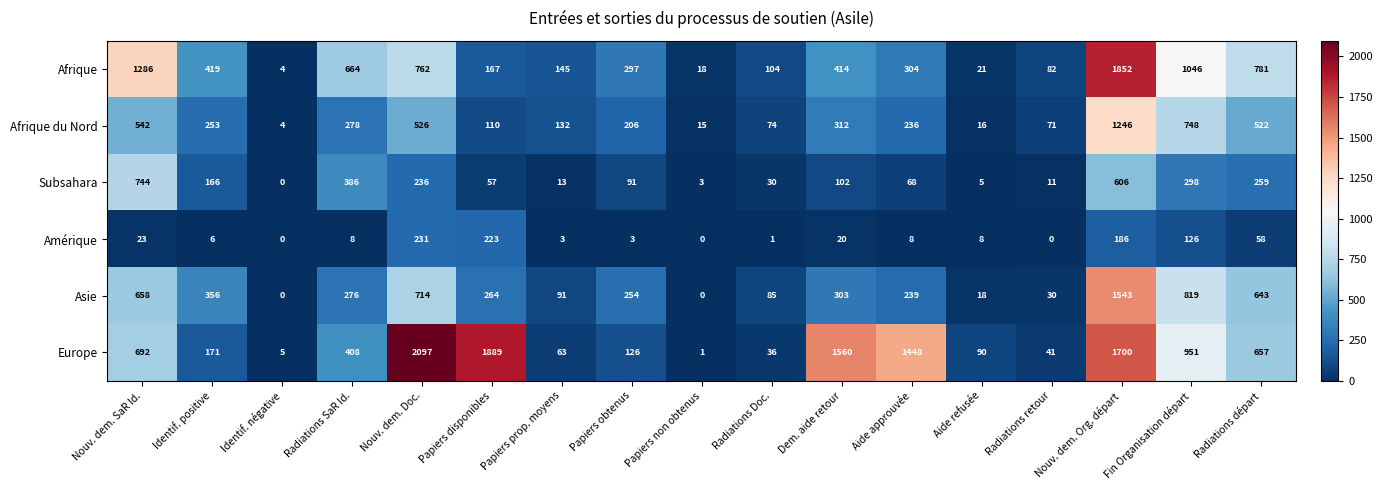

How many categories are shown in the chart?

17